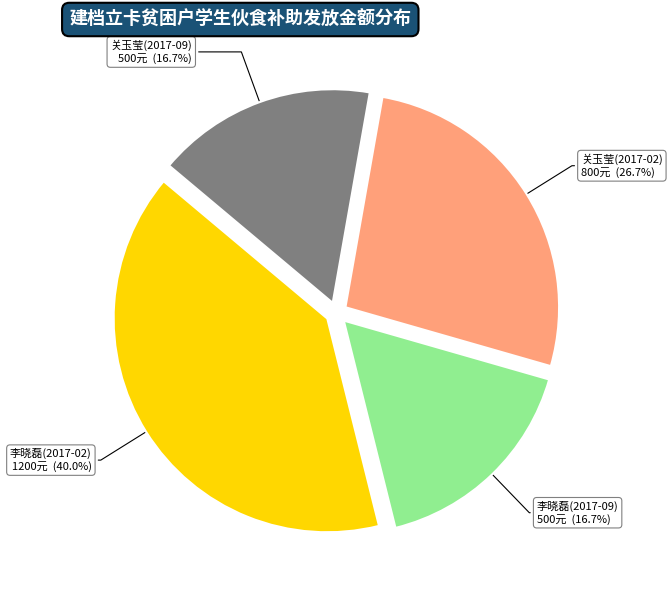

Which category has the biggest portion of the pie?

李晓磊(2017-02)